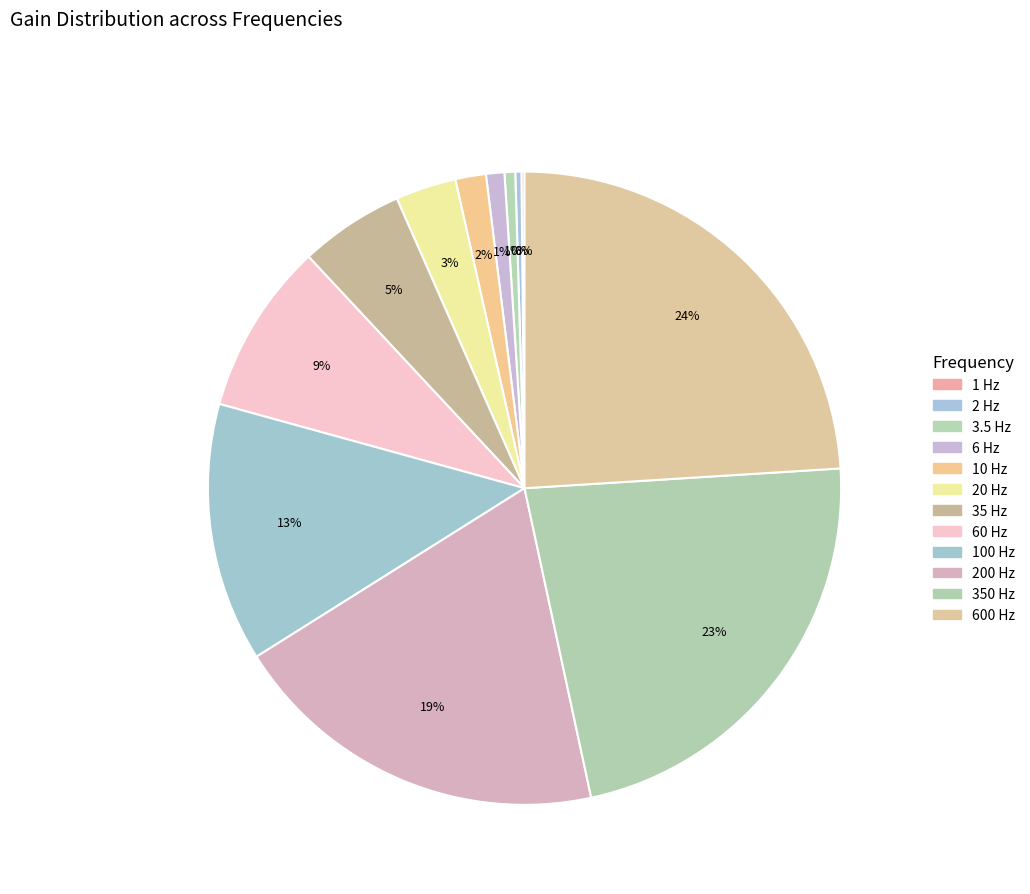

Is there any slice that represents more than half of the pie?

No